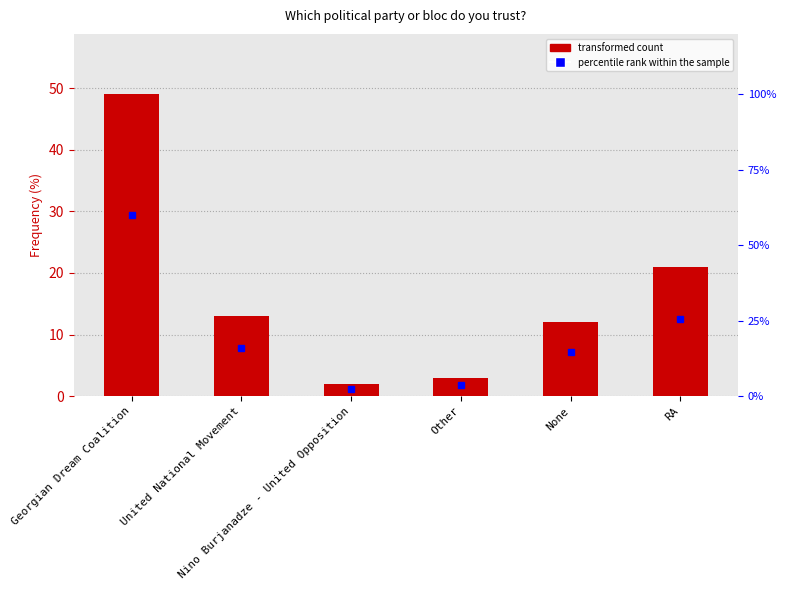

Reading left to right, extract all data points from this chart.

Georgian Dream Coalition=49	United National Movement=13	Nino Burjanadze - United Opposition=2	Other=3	None=12	RA=21